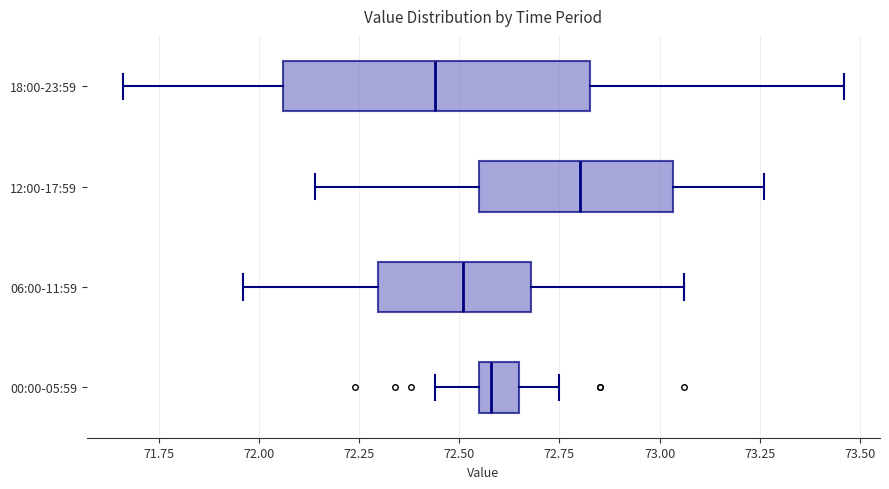

Which box is the widest, from its left edge to its right edge?

18:00-23:59